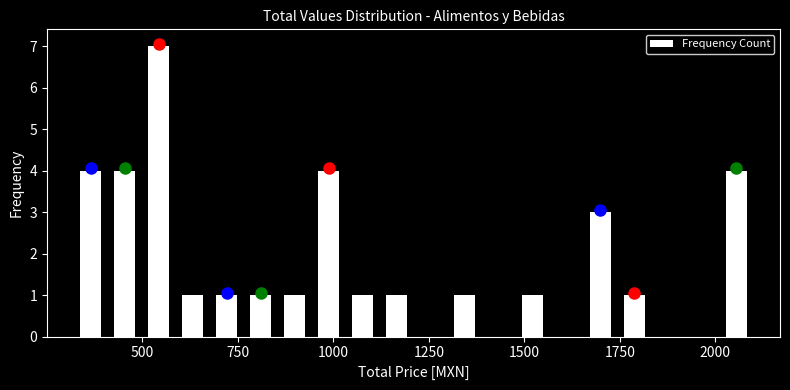

Around what value on the x-axis is the tallest bar? Give the approximate position of its centre, as read against the axis.

550